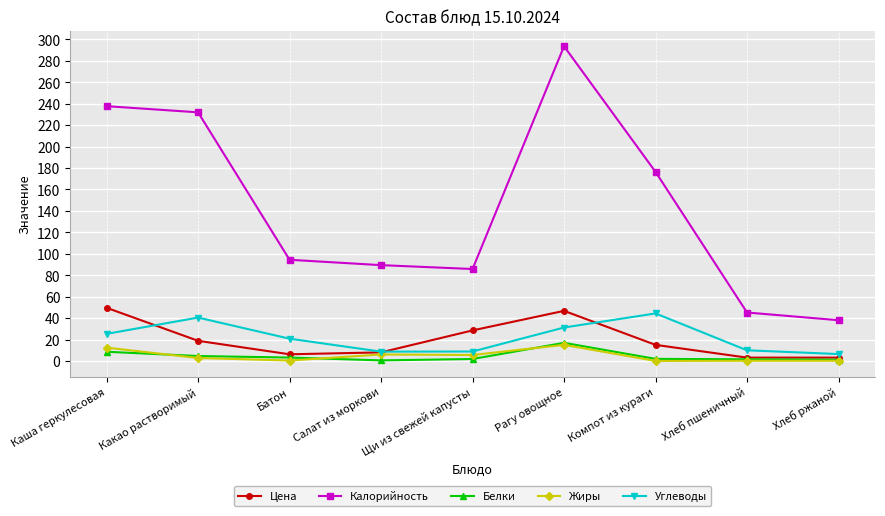

Where does the Калорийность series first go above 94?

Каша геркулесовая